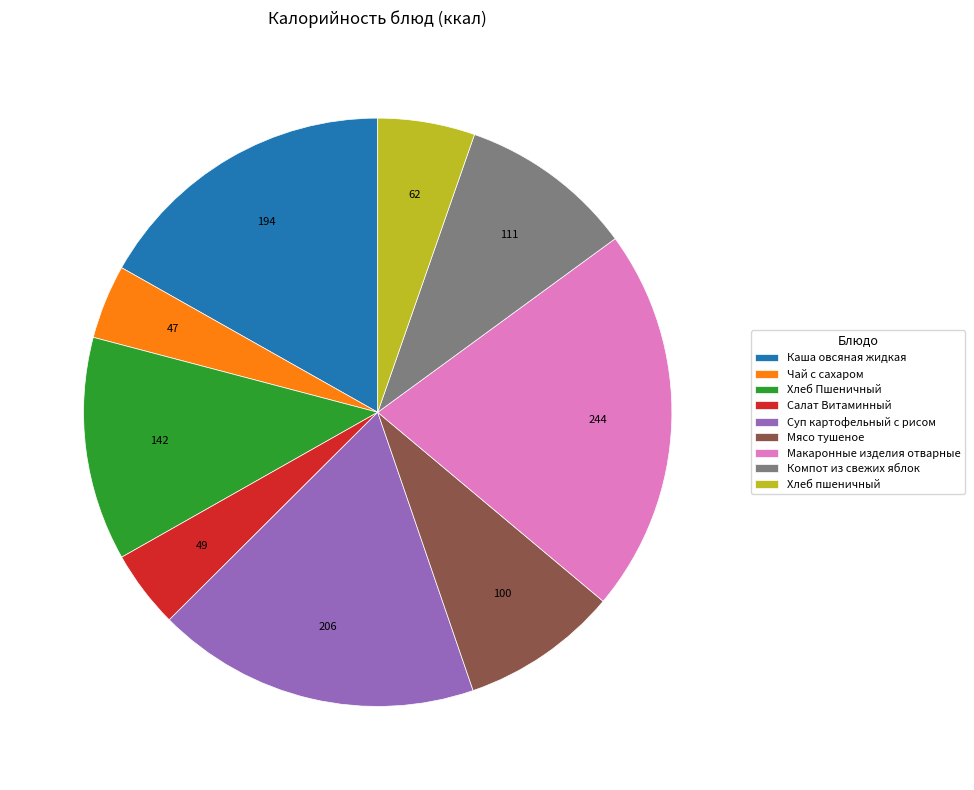

Does any single category account for the majority?

No